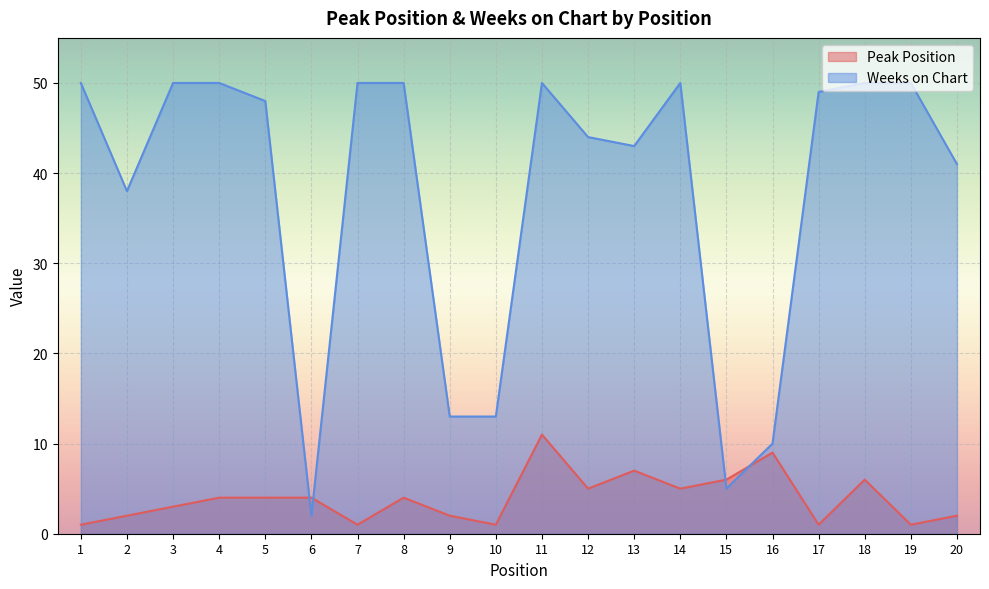

At which label does Weeks on Chart first exceed 49?

1